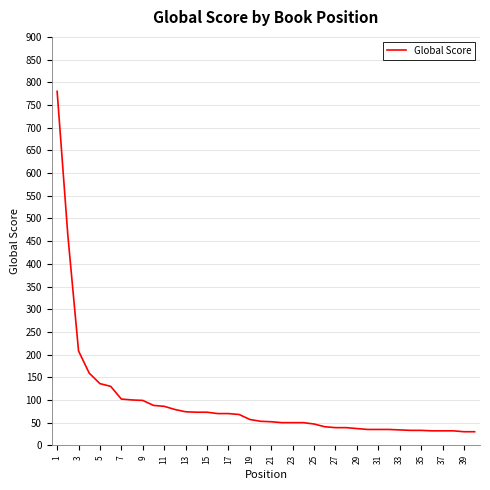

What is the minimum value shown in the chart?

30